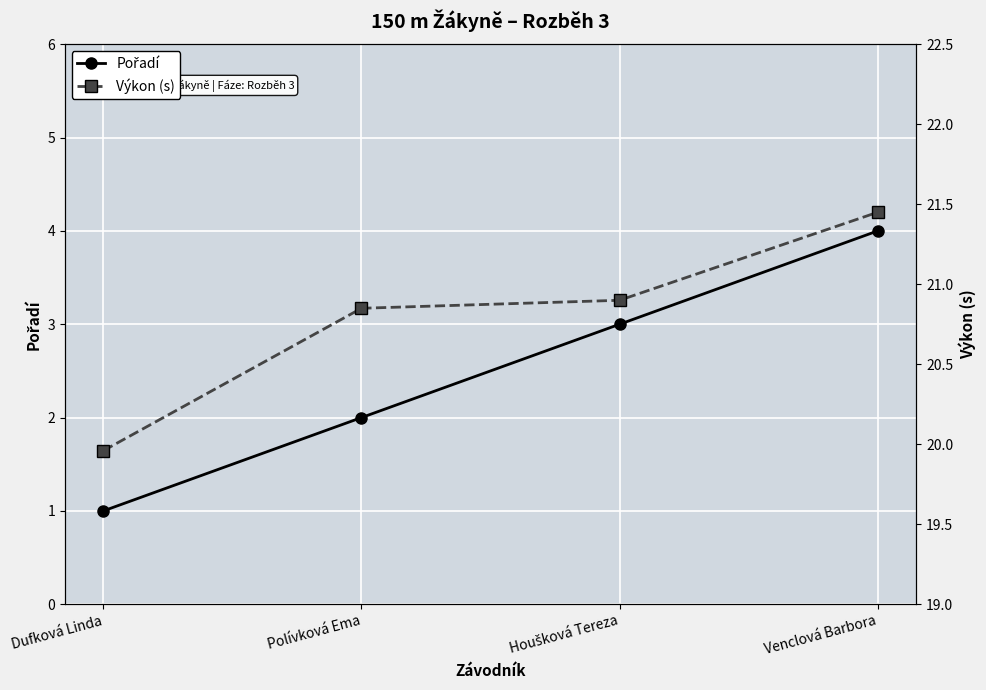

Count the number of categories in the chart.

4